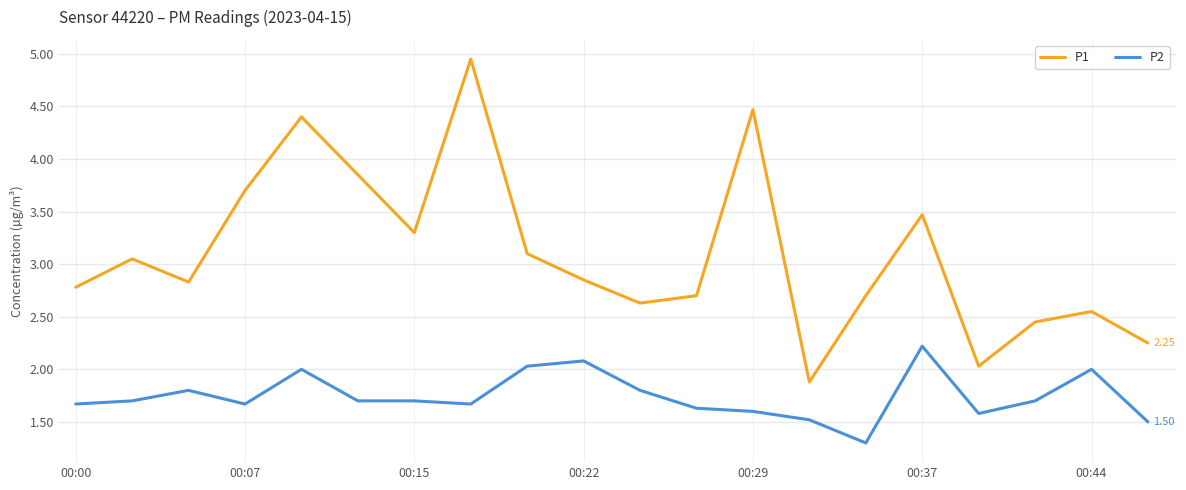

How many distinct data groups are displayed?

2